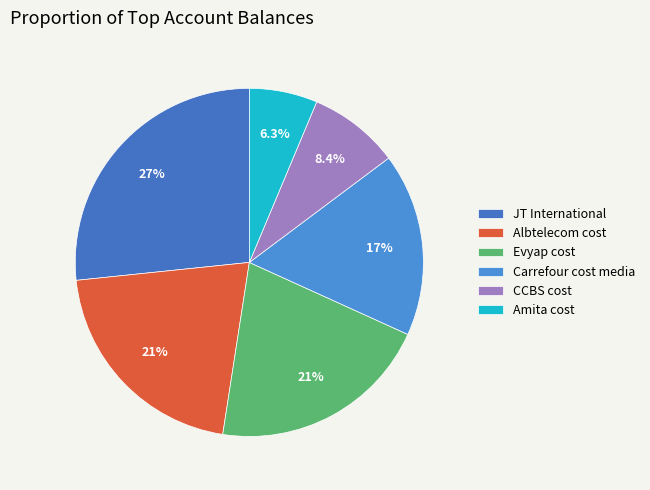

Approximately how many times larger is the value at JT International compared to Carrefour cost media?

1.6